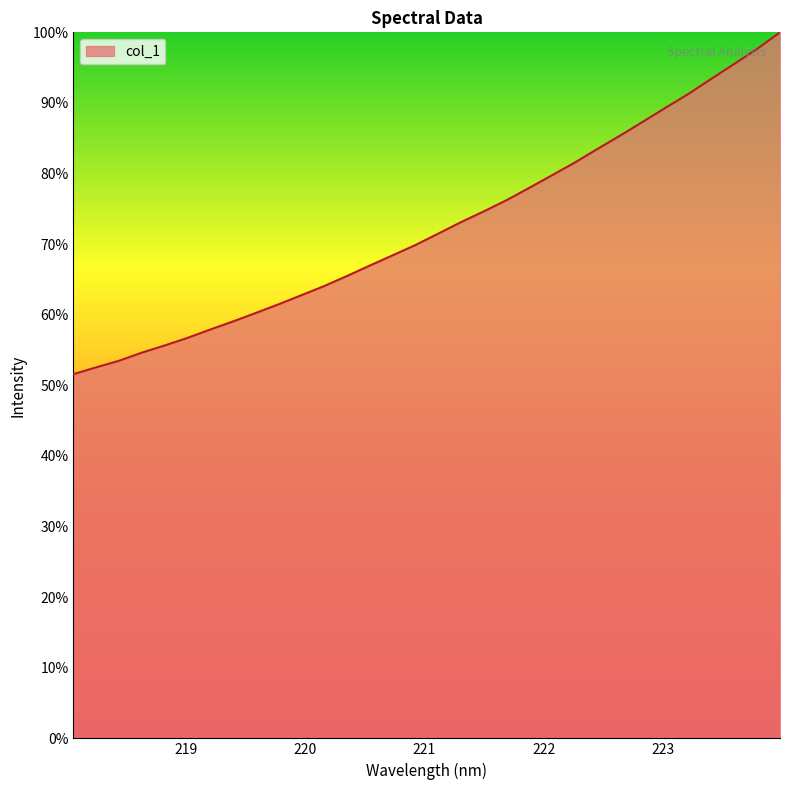

What is the greatest value displayed?

100.0